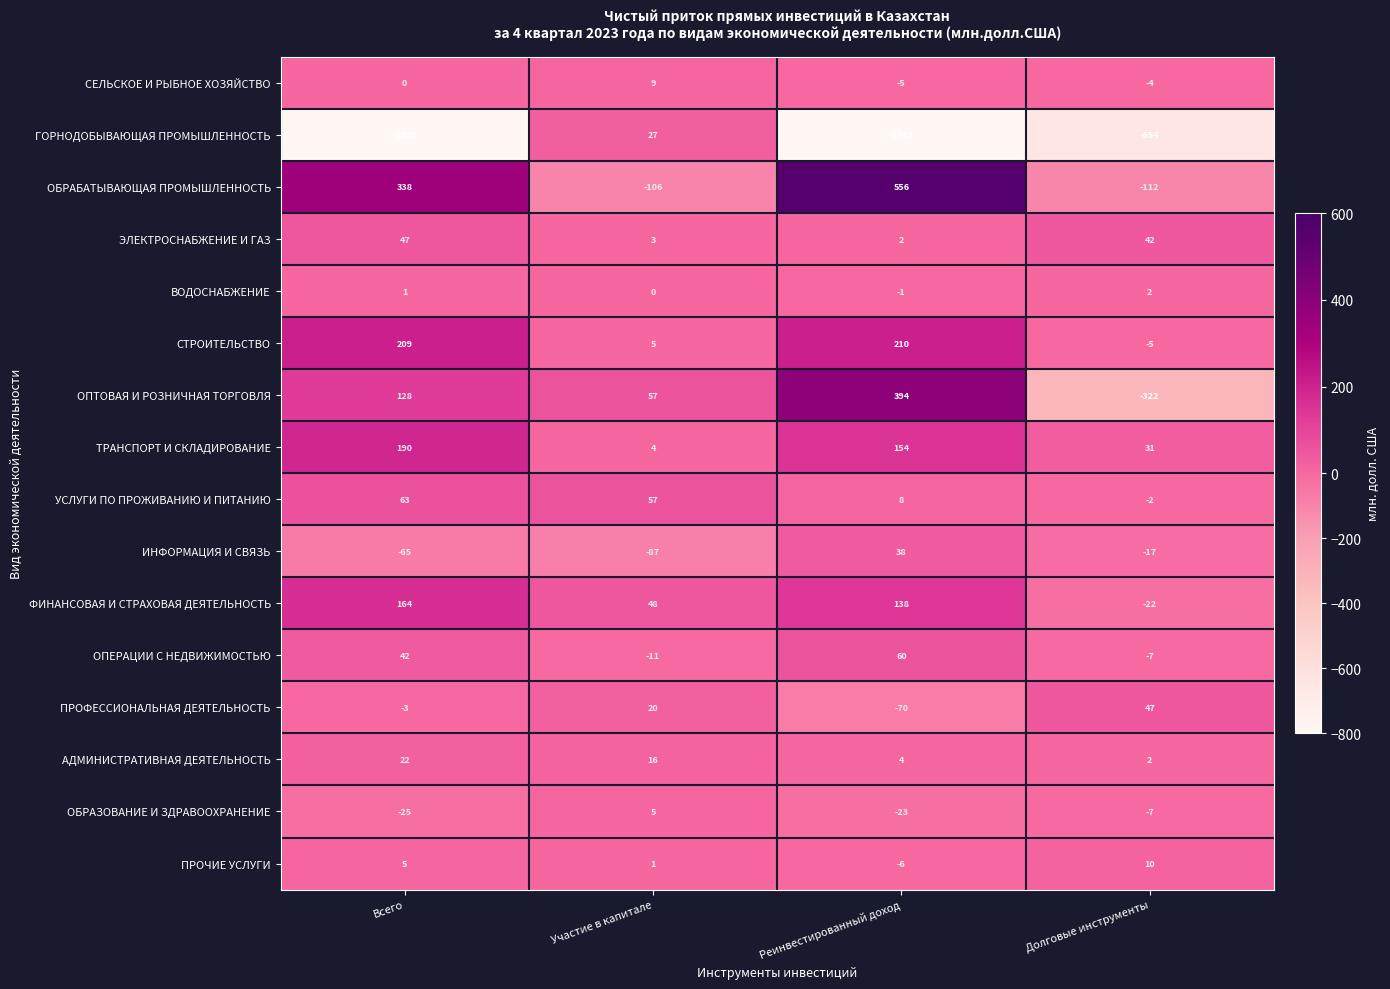

What is the total value across all series at Долговые инструменты?

-1018